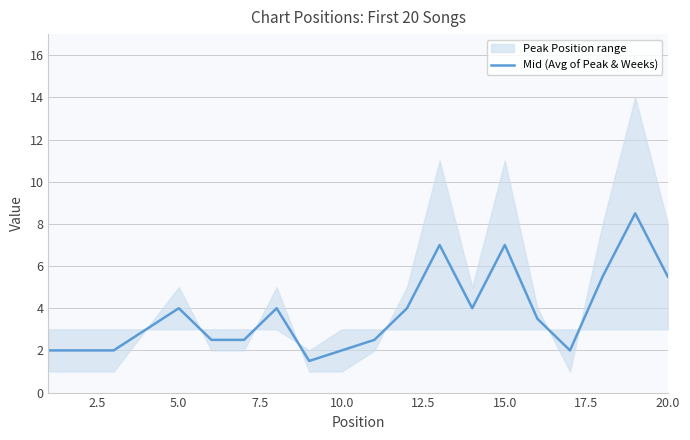

The value of Mid (Avg of Peak & Weeks) at 10.0 is 2.0. True or false?

True